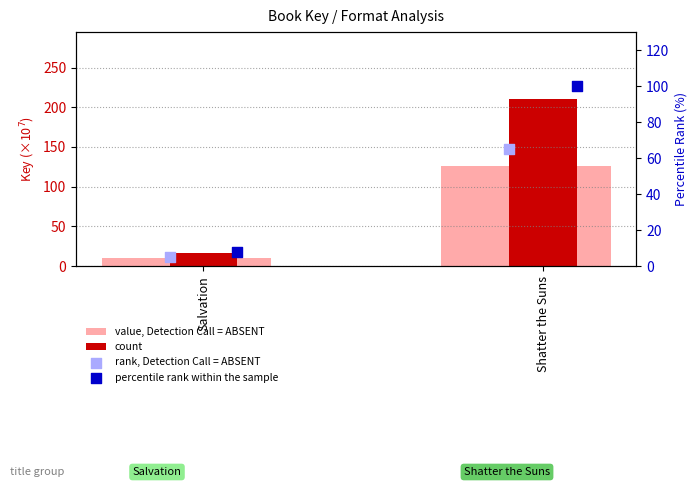

Which series has the widest spread of Y values?

count